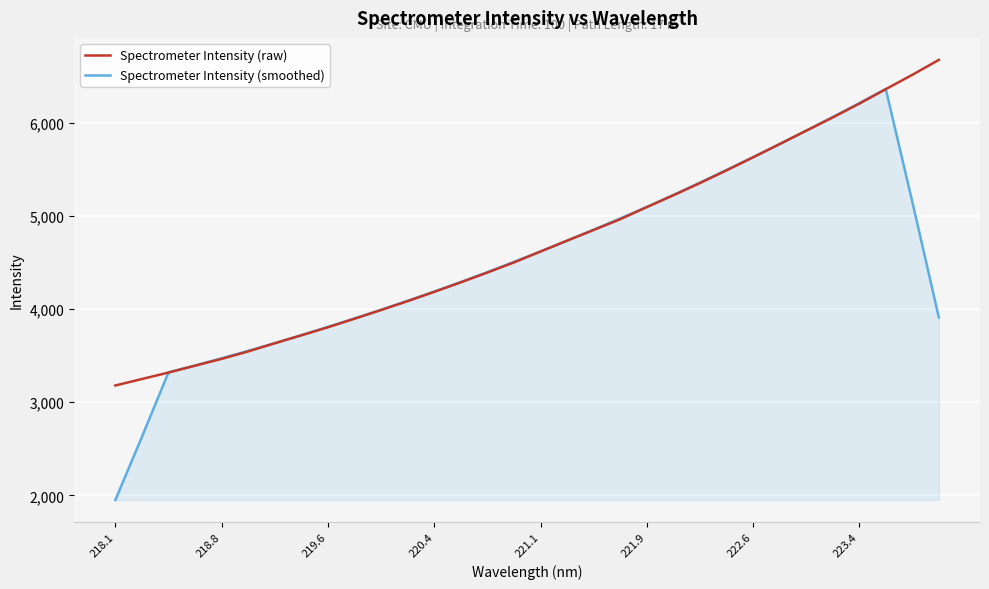

Rank the series by their maximum value, from highest to lowest.

Spectrometer Intensity (raw), Spectrometer Intensity (smoothed)